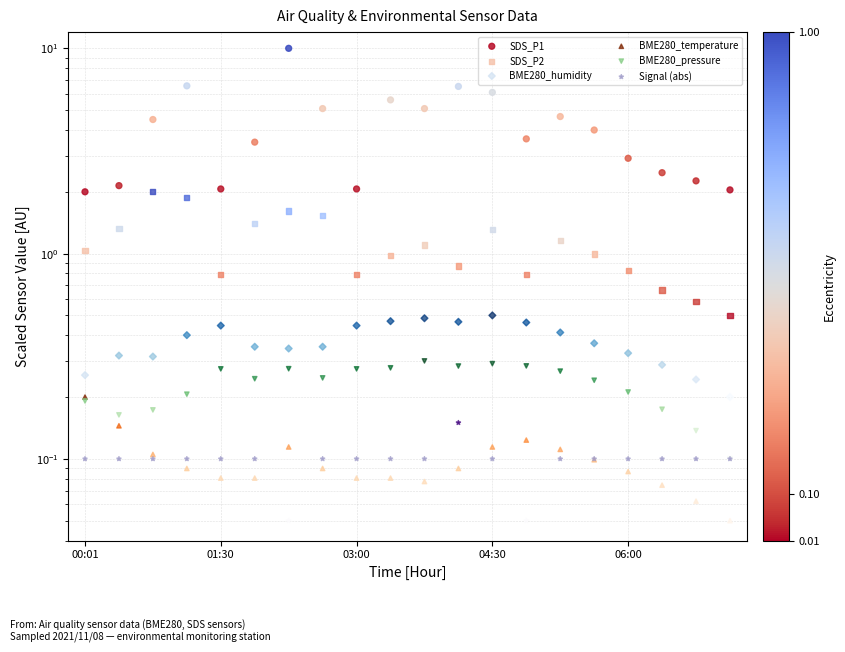

Which series has the widest spread of Y values?

SDS_P1